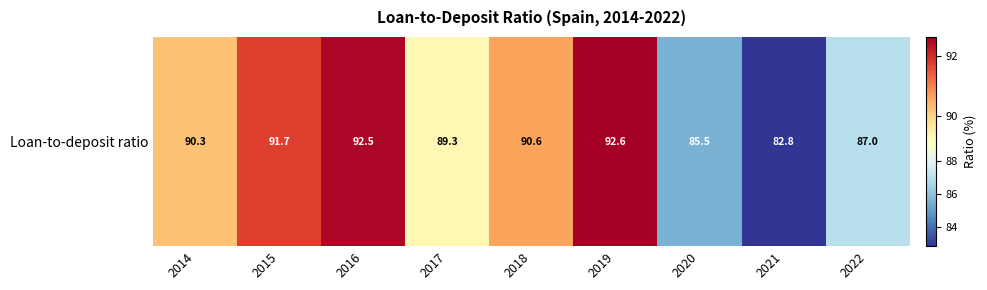

True or false: the data shows 47.8 at 2014.

False